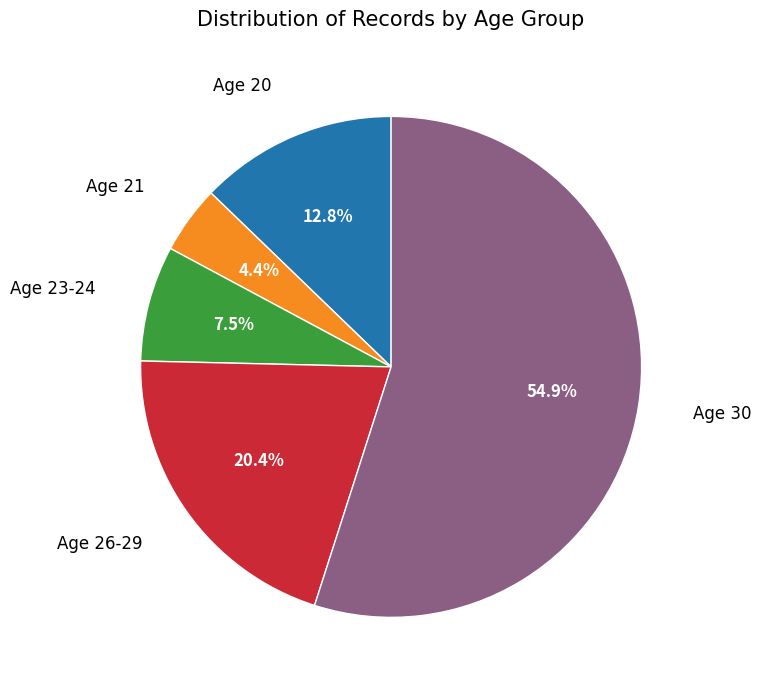

Which has a higher value, Age 26-29 or Age 30?

Age 30